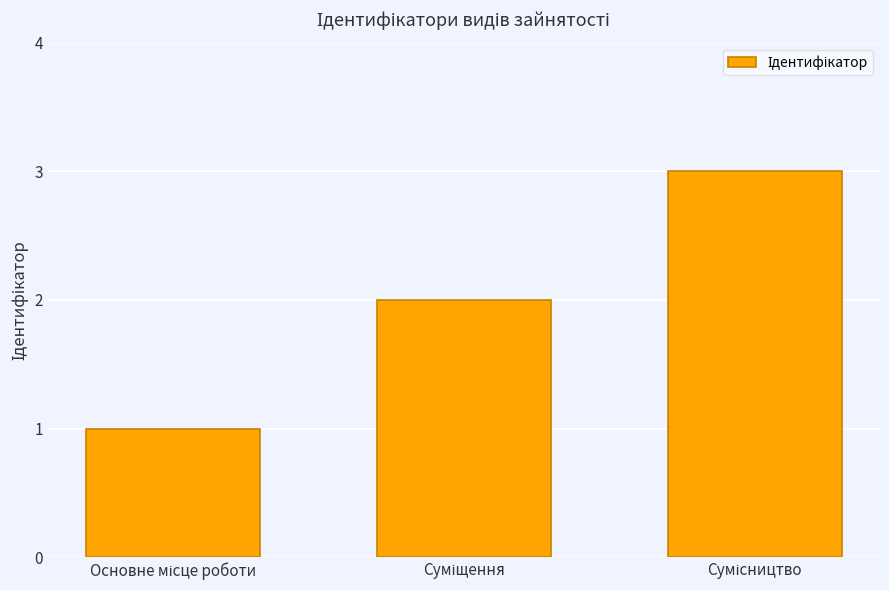

What is the greatest value displayed?

3